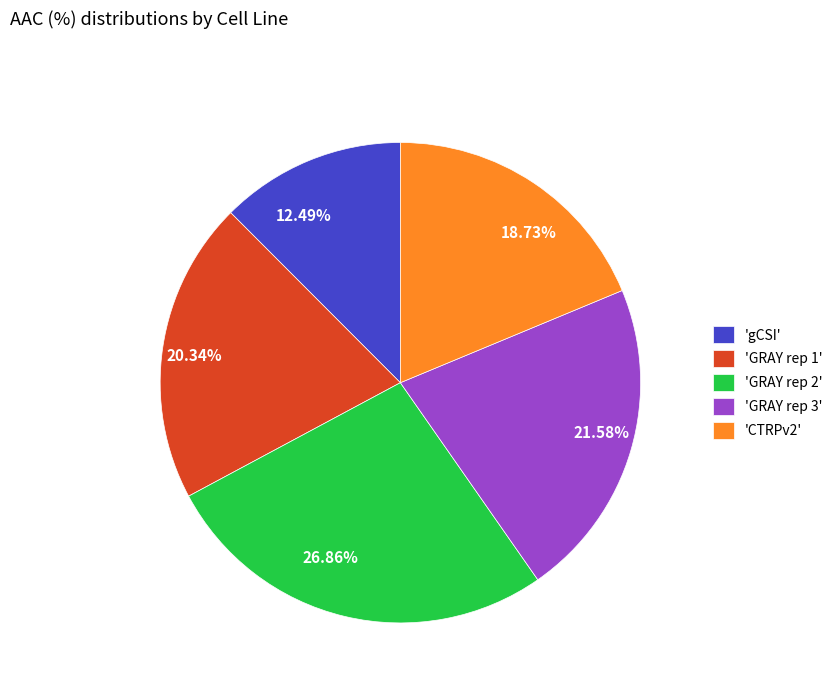

Does any single category account for the majority?

No